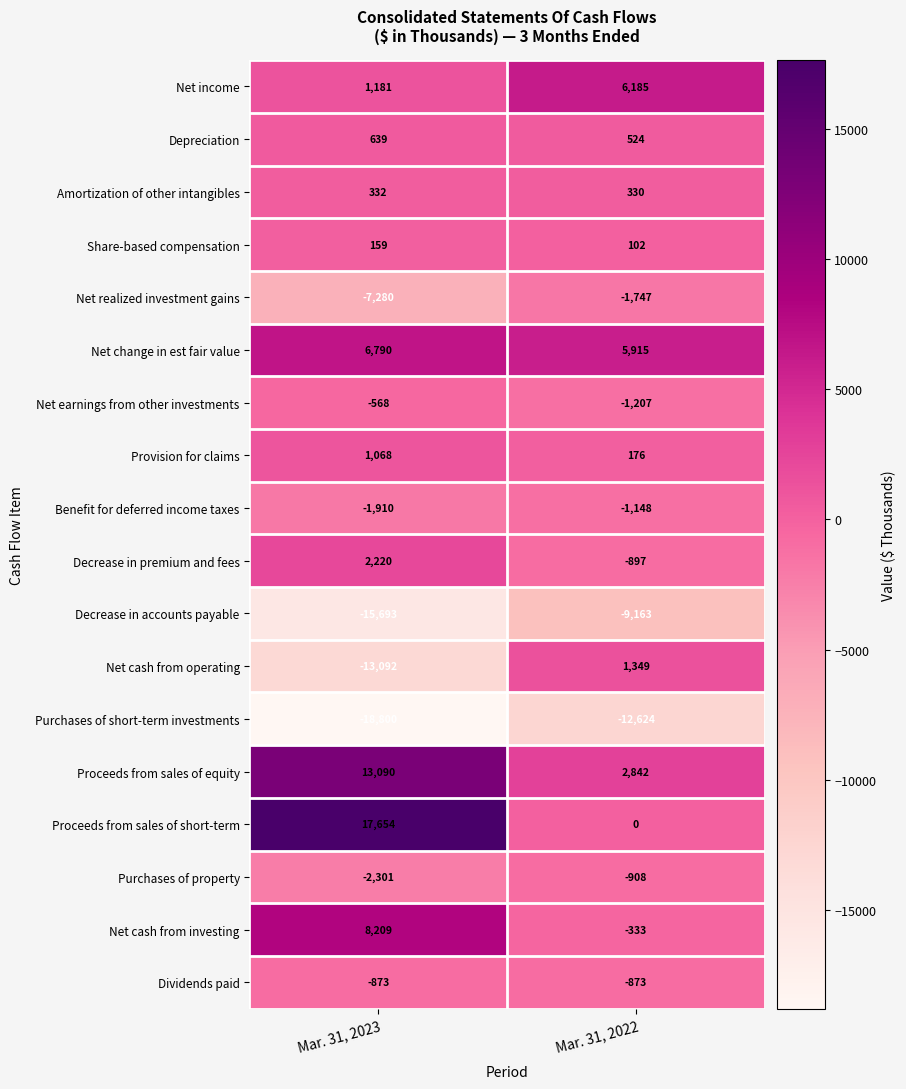

Rank the series at Mar. 31, 2023 from highest to lowest value.

Proceeds from sales of short-term, Proceeds from sales of equity, Net cash from investing, Net change in est fair value, Decrease in premium and fees, Net income, Provision for claims, Depreciation, Amortization of other intangibles, Share-based compensation, Net earnings from other investments, Dividends paid, Benefit for deferred income taxes, Purchases of property, Net realized investment gains, Net cash from operating, Decrease in accounts payable, Purchases of short-term investments